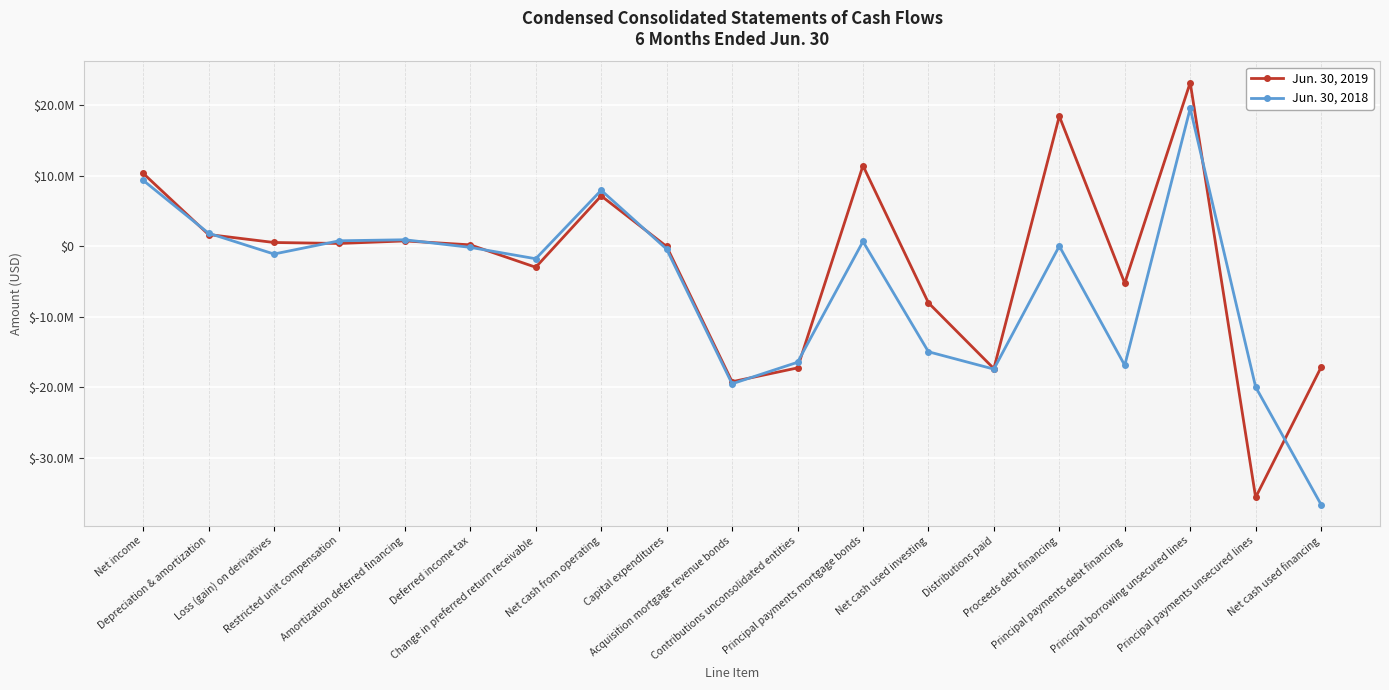

In Jun. 30, 2018, how many points are higher than both neighbors (excluding endpoints)?

5